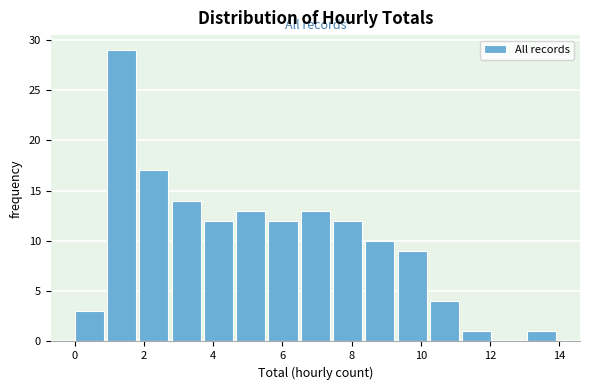

What is the height of the bar covering 8.4 to 9.4 on the x-axis? Neither the bar edges nor the heights are printed on the chart, so give them approximately, as read against the axes.

10